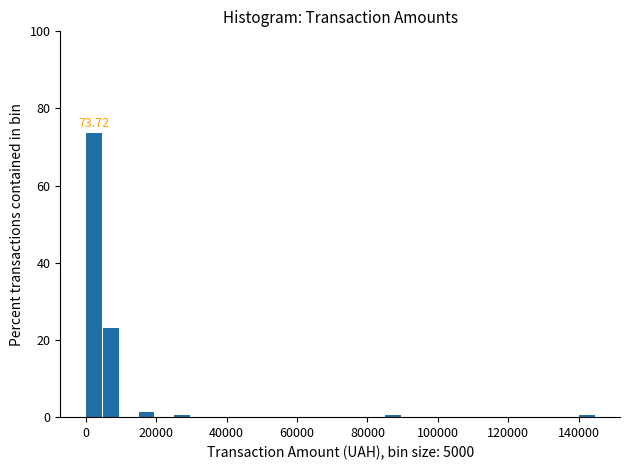

Read against the x-axis, roughly where is the centre of the tallest bar?

2000